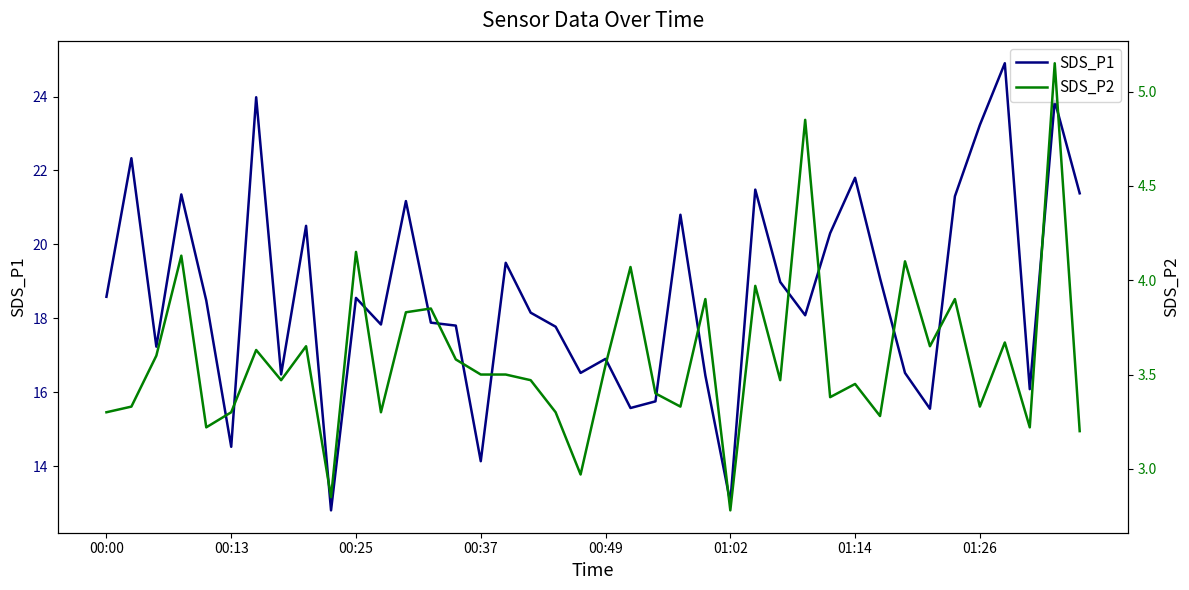

Reading left to right, list all the values displayed in this chart.

SDS_P1: 18.6	22.3	17.2	21.4	18.5	14.5	24.0	16.5	20.5	12.8	18.6	17.8	21.2	17.9	17.8	14.1	19.5	18.1	17.8	16.5	16.9	15.6	15.8	20.8	16.4	13.0	21.5	19.0	18.1	20.3	21.8	19.1	16.5	15.6	21.3	23.2	24.9	16.1	23.9	21.4
SDS_P2: 3.3	3.3	3.6	4.1	3.2	3.3	3.6	3.5	3.6	2.9	4.2	3.3	3.8	3.9	3.6	3.5	3.5	3.5	3.3	3.0	3.5	4.1	3.4	3.3	3.9	2.8	4.0	3.5	4.8	3.4	3.5	3.3	4.1	3.6	3.9	3.3	3.7	3.2	5.2	3.2